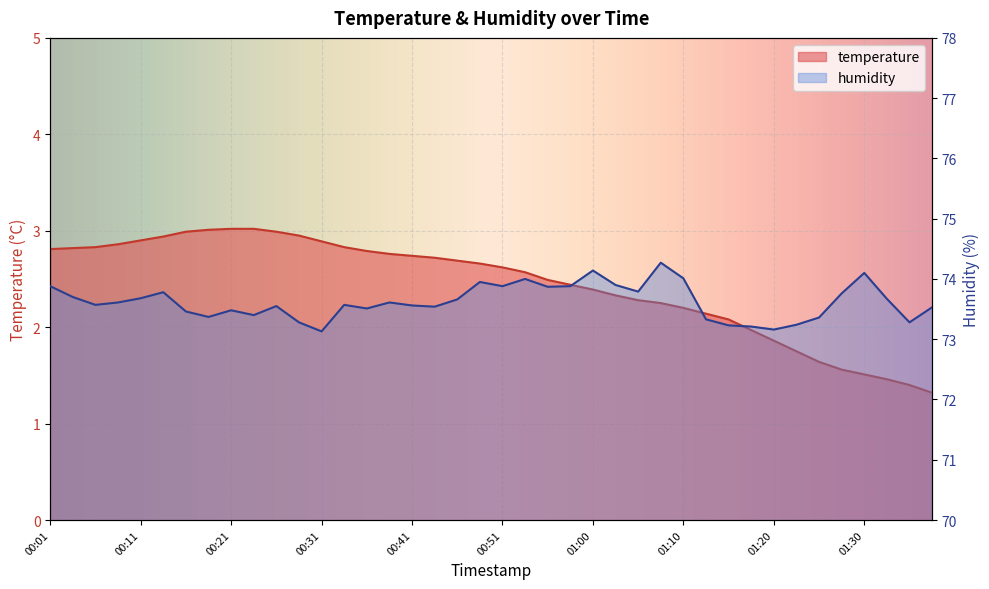

Read the temperature value at 01:18.

2.0